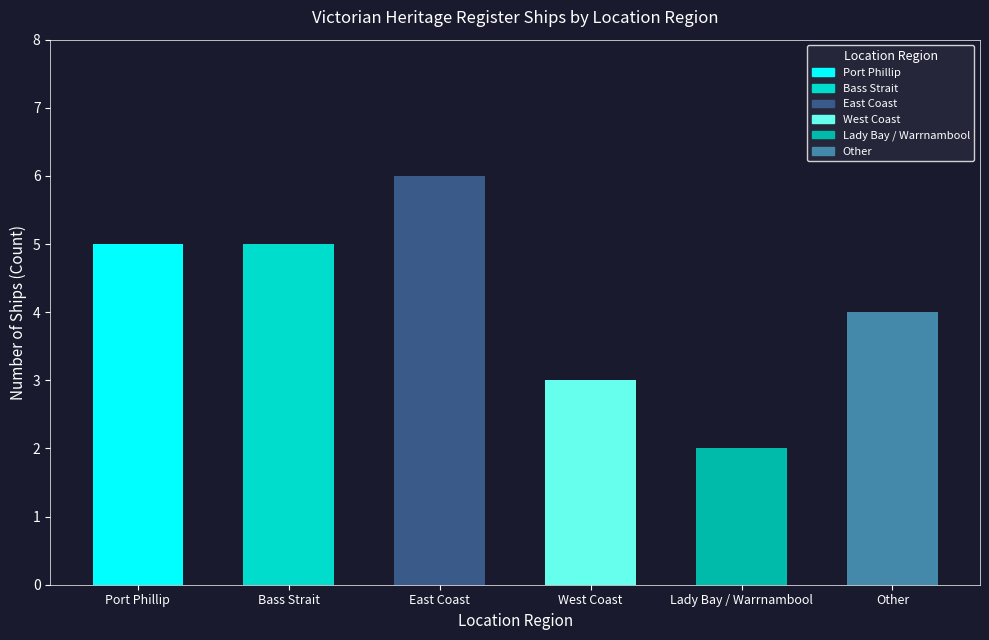

List the labels in order of value, smallest first.

Lady Bay / Warrnambool, West Coast, Other, Port Phillip, Bass Strait, East Coast